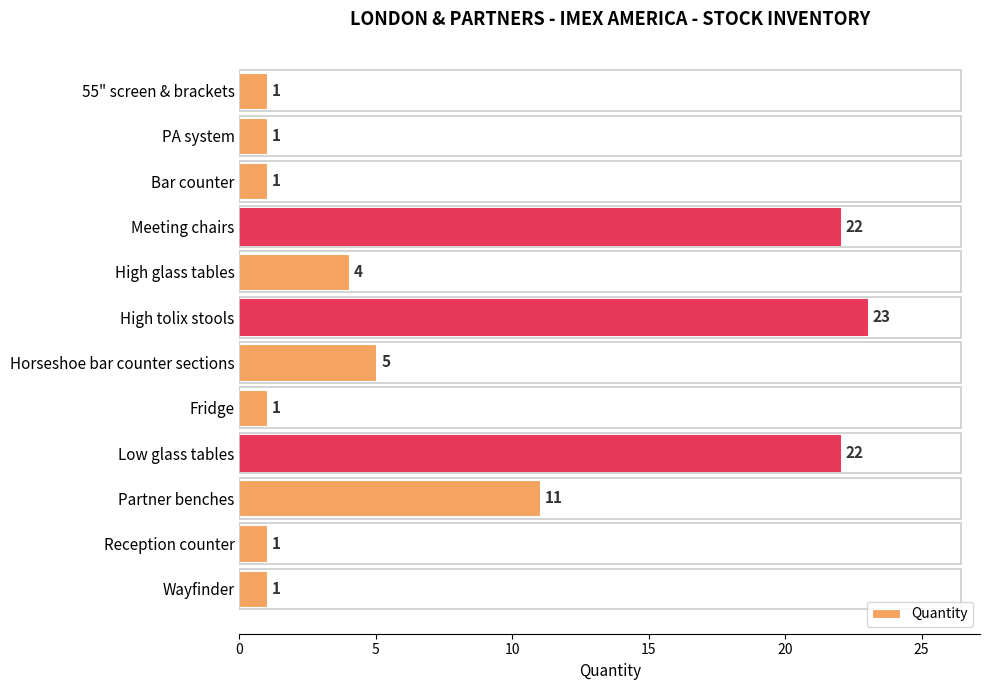

At which label is the value closest to 12?

Partner benches